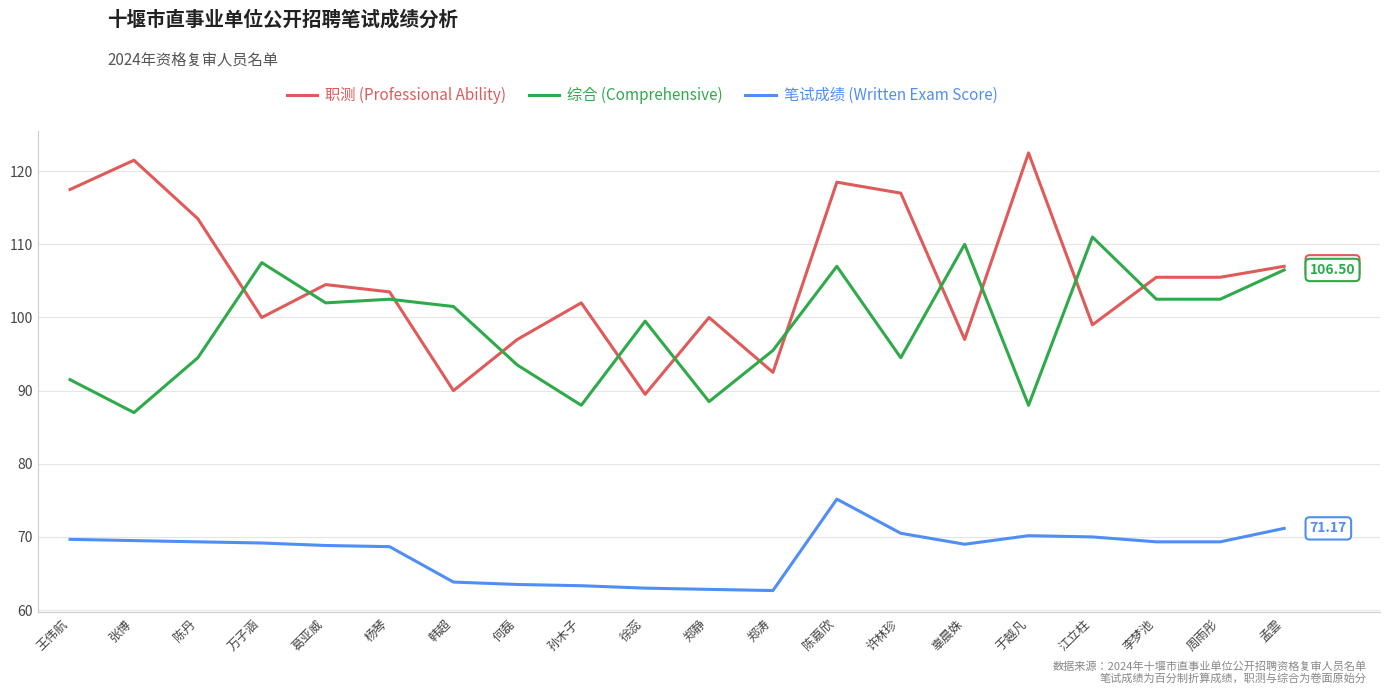

What is the difference between the highest and lowest values at 许林珍?

46.5